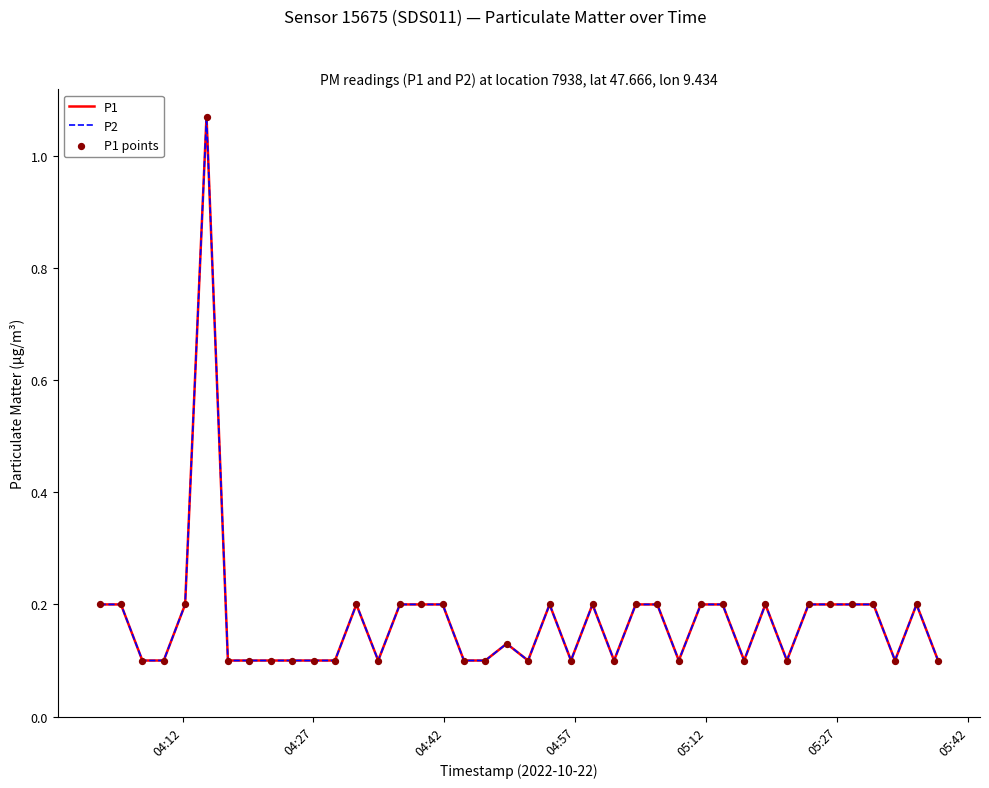

Which series has the largest total across all categories?

P1